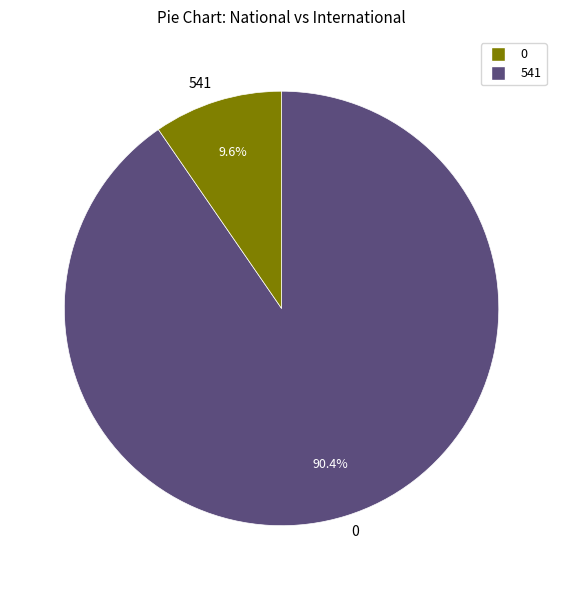

Rank the categories by value from highest to lowest.

0, 541